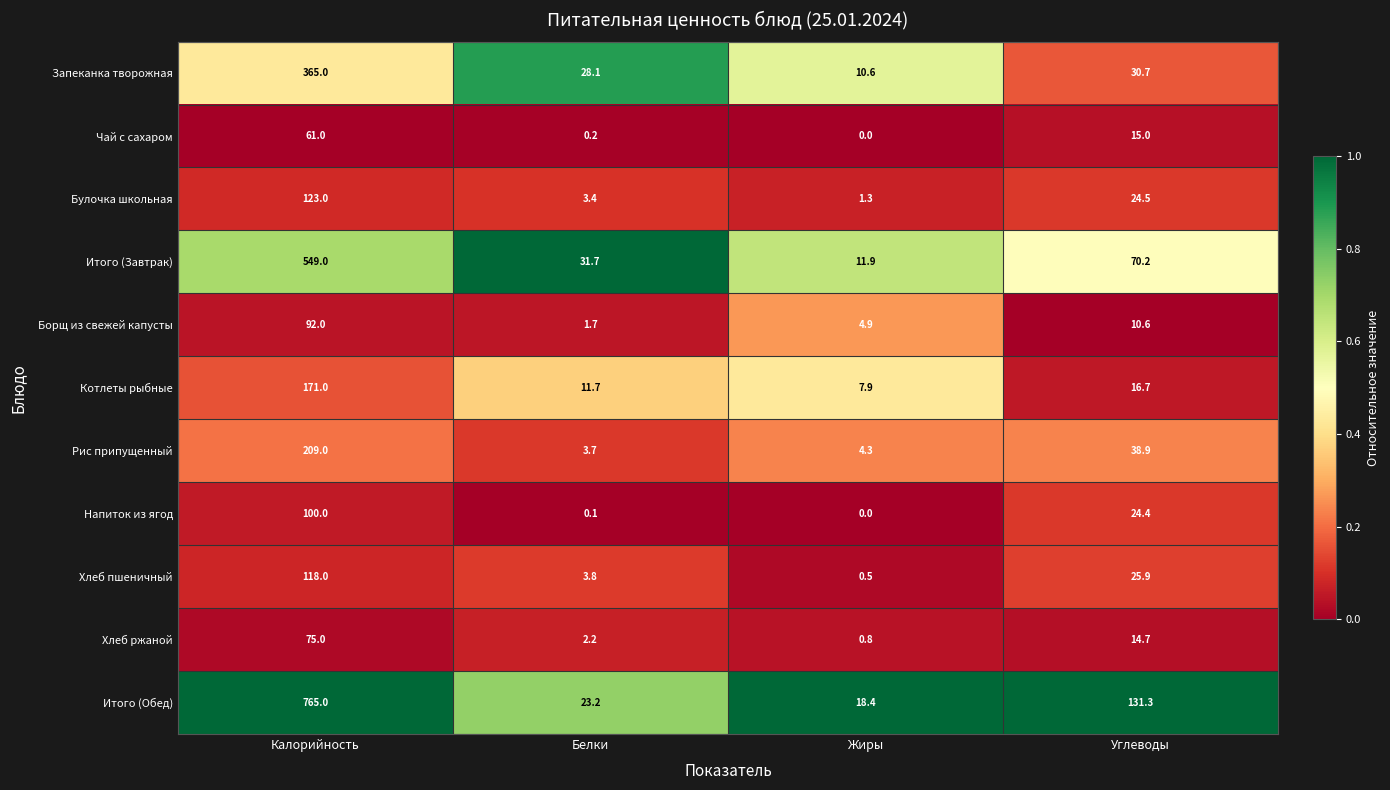

Which series has the largest total across all categories?

Итого (Обед)